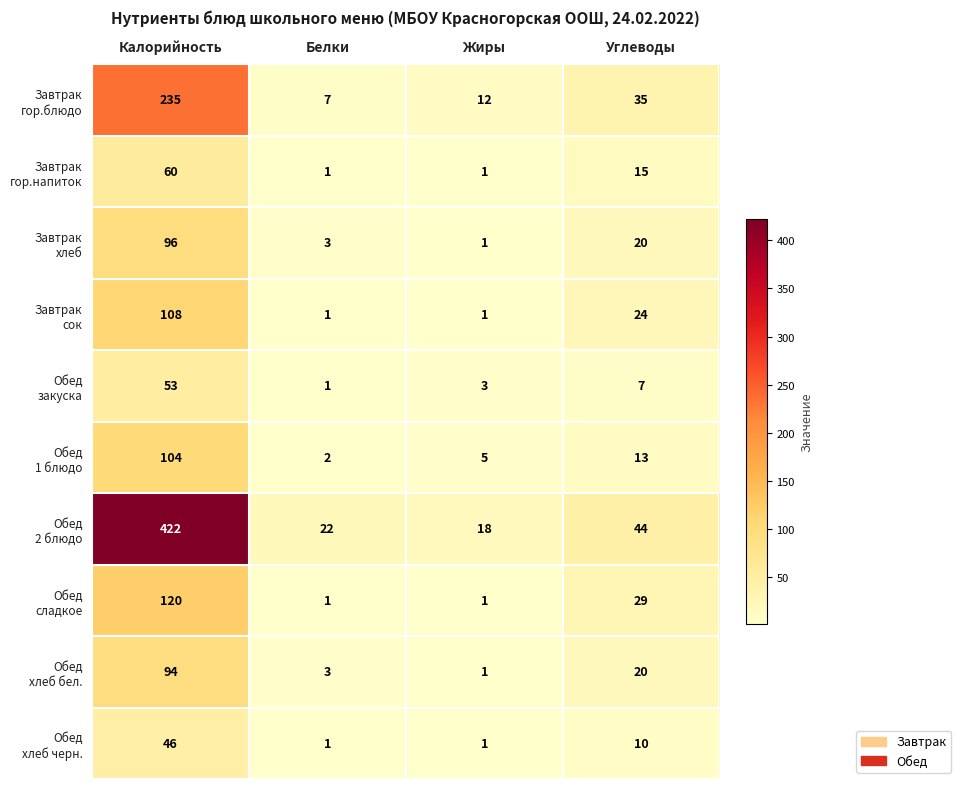

What is the difference between the highest and lowest values at Жиры?

17